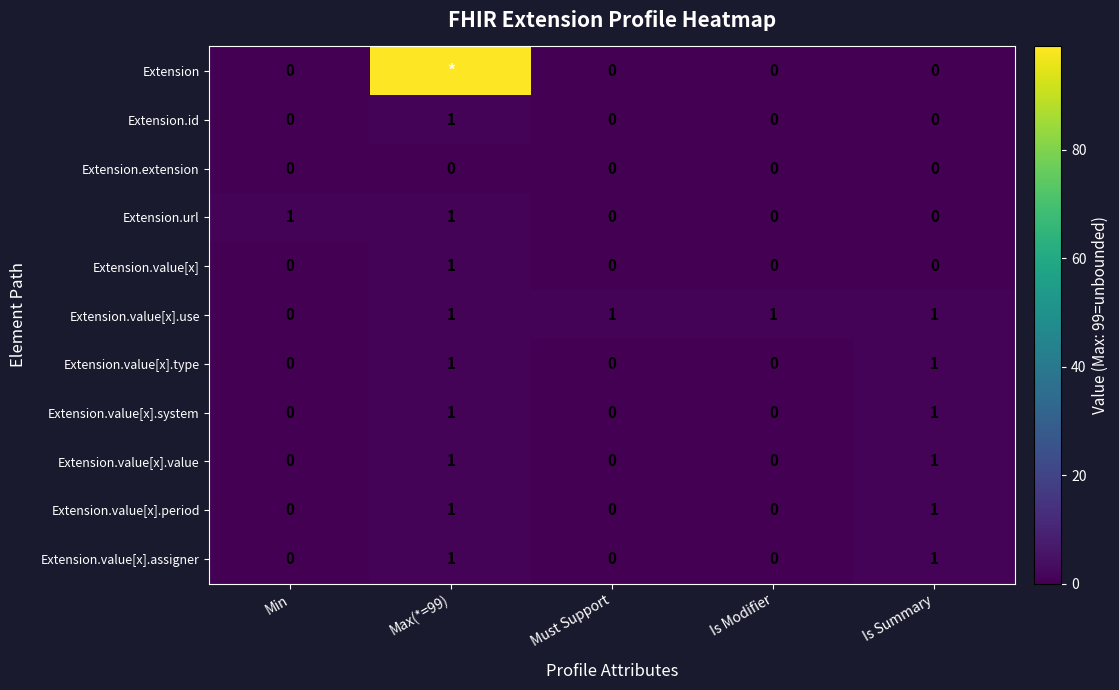

What is the total value across all series at Must Support?

1